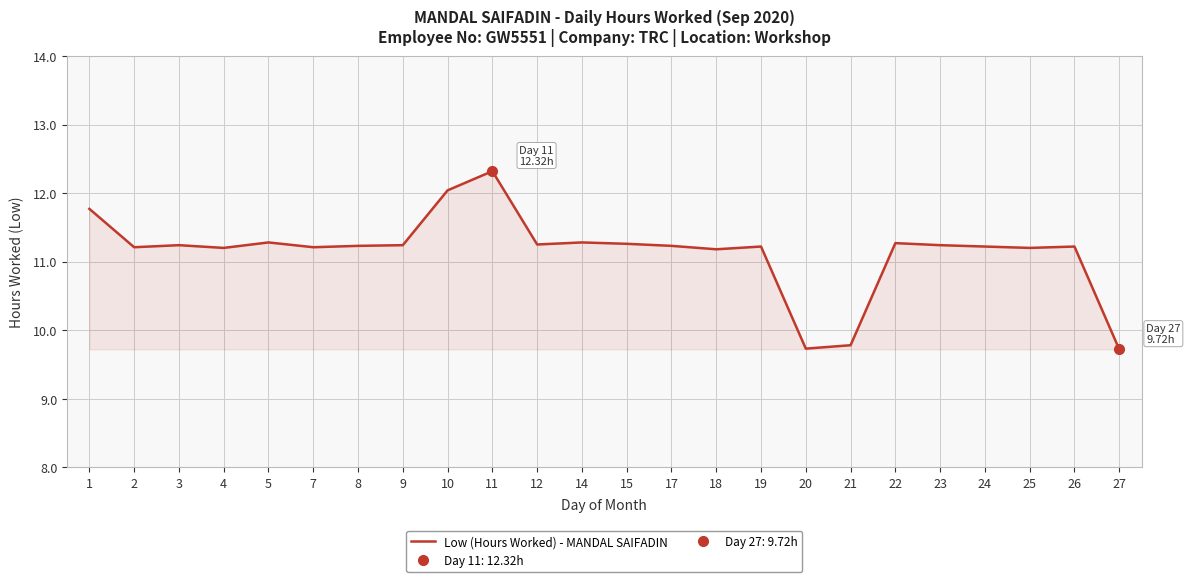

What is the difference between the values at 26 and 27?

1.5